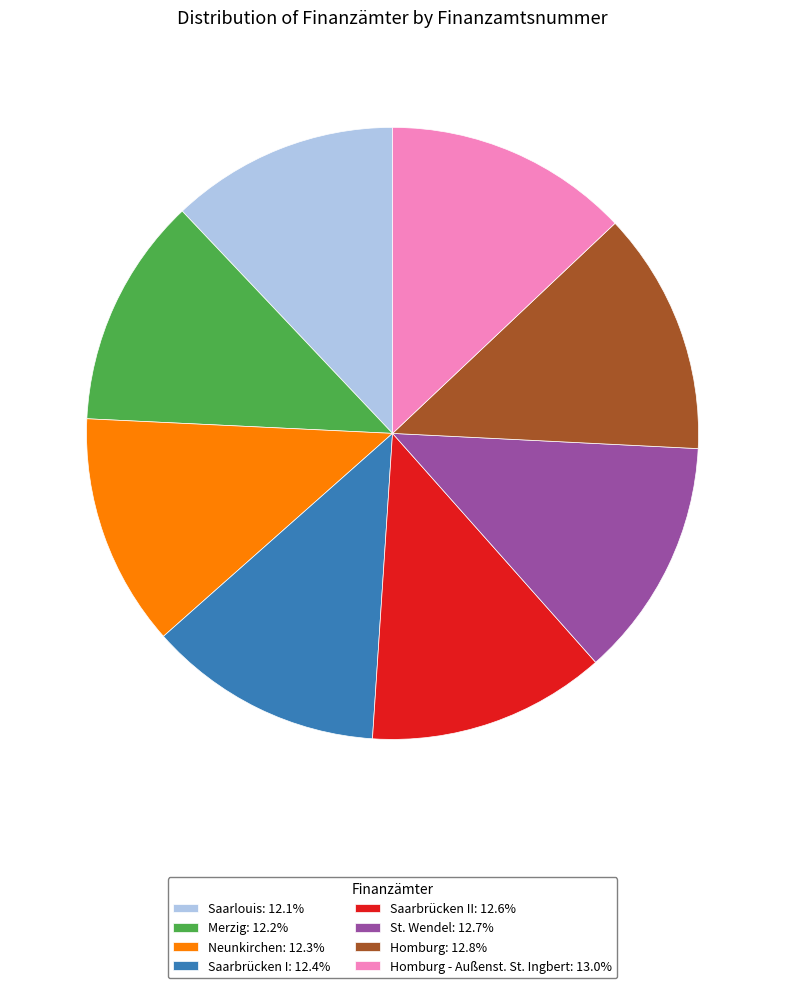

Does Saarbrücken I: 12.4% account for over 50% of the chart?

No